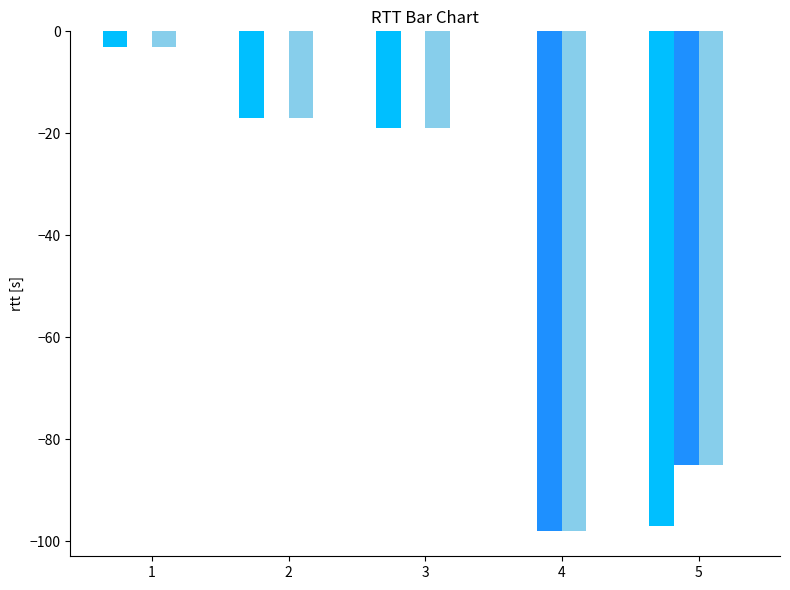

What is the total value across all series at 3?

-38